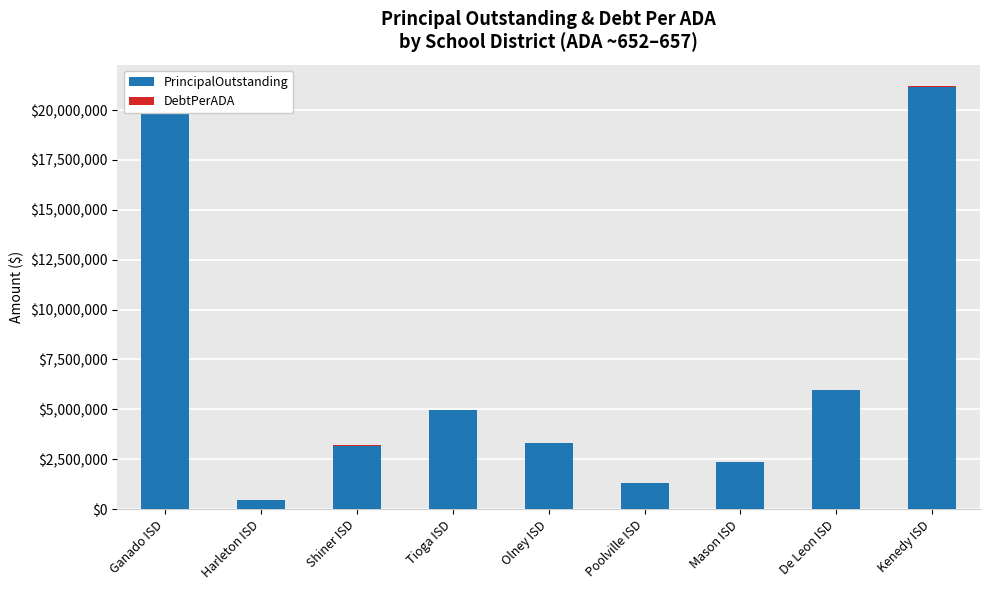

What is the highest value of the PrincipalOutstanding series?

21174984.5